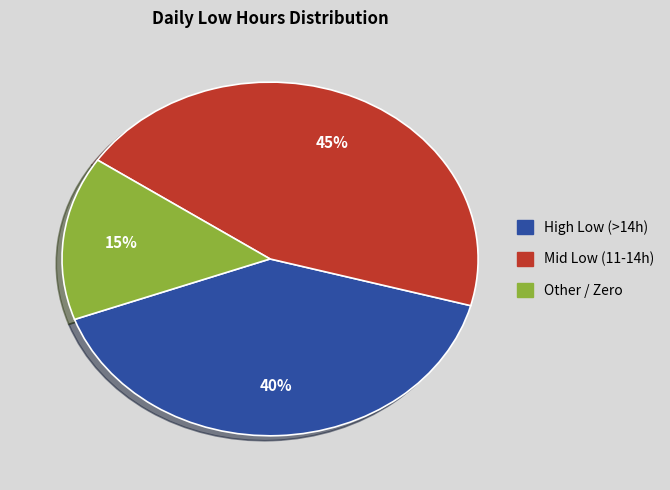

To the nearest percent, what is the average slice percentage?

33%